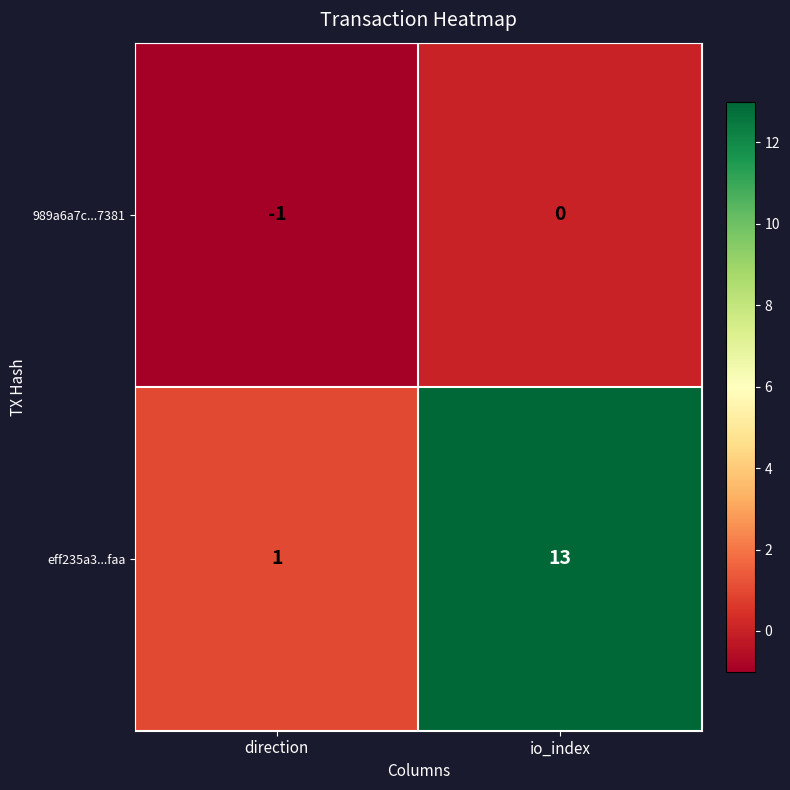

Is it true that eff235a3...faa equals 4 at io_index?

False